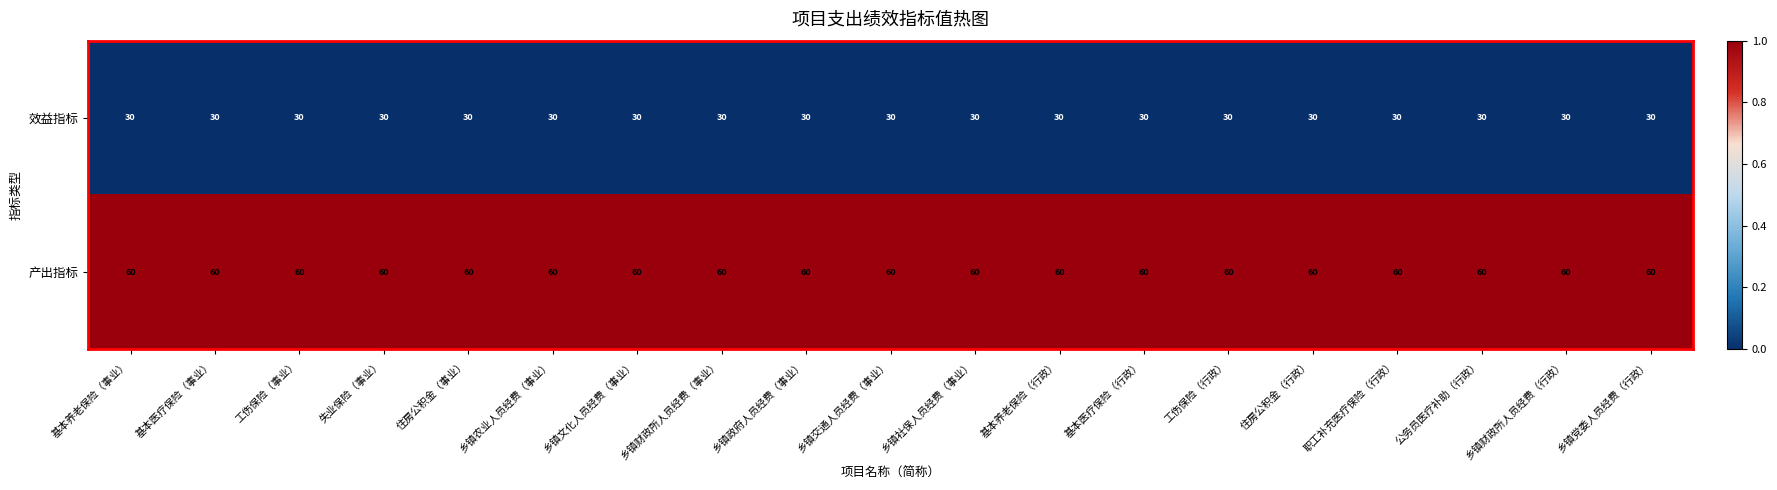

List the series in order of their overall mean, highest first.

产出指标, 效益指标